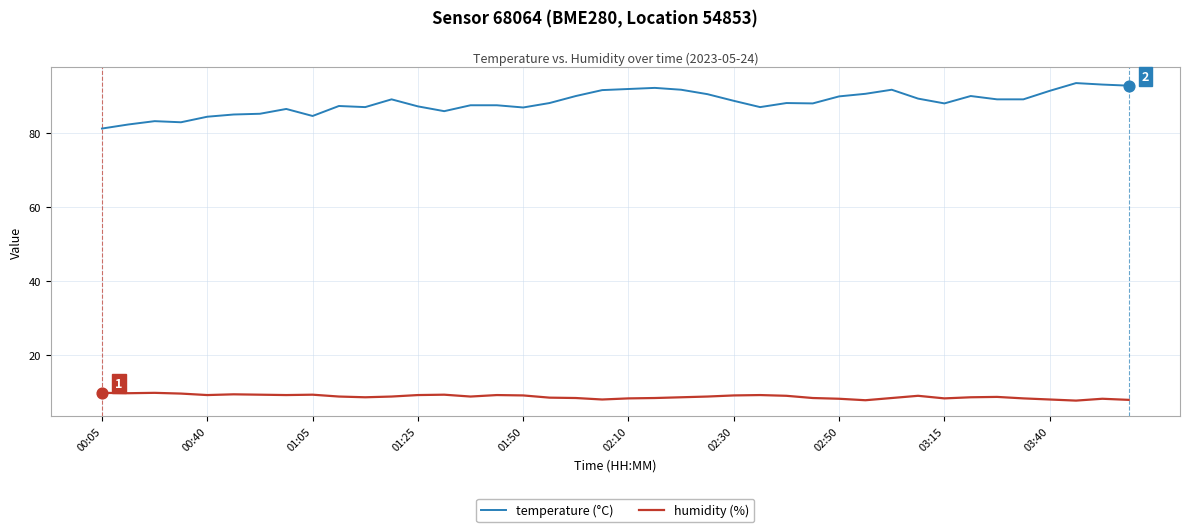

What is the greatest value displayed?

93.6